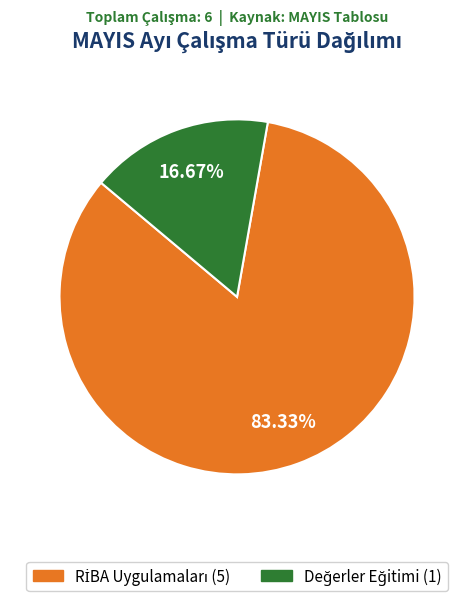

Is there any slice that represents more than half of the pie?

Yes